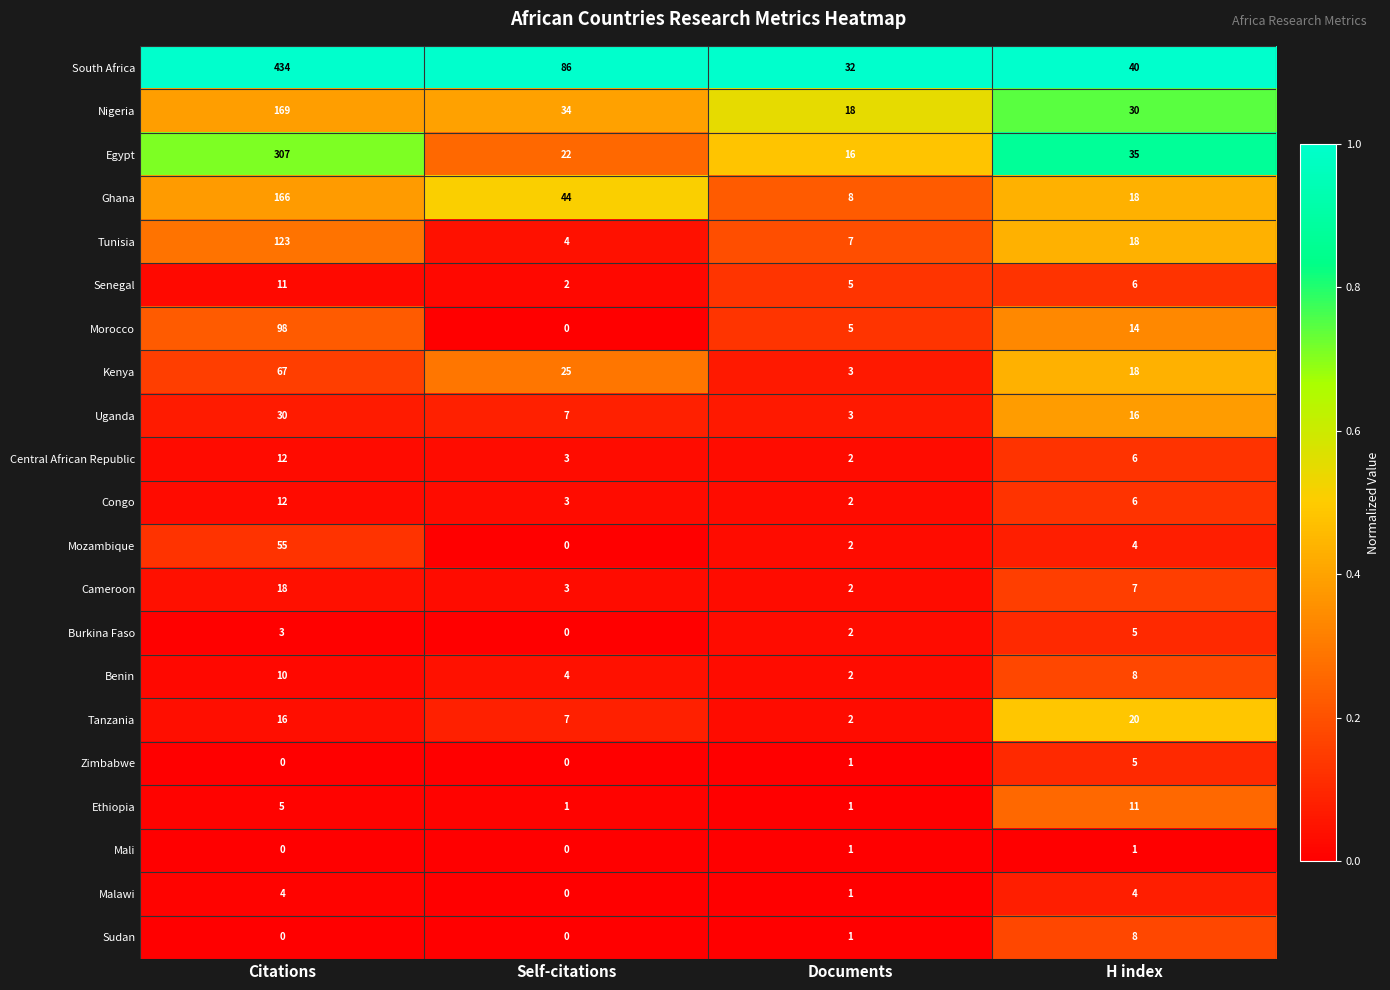

What is the lowest value of the Kenya series?

3